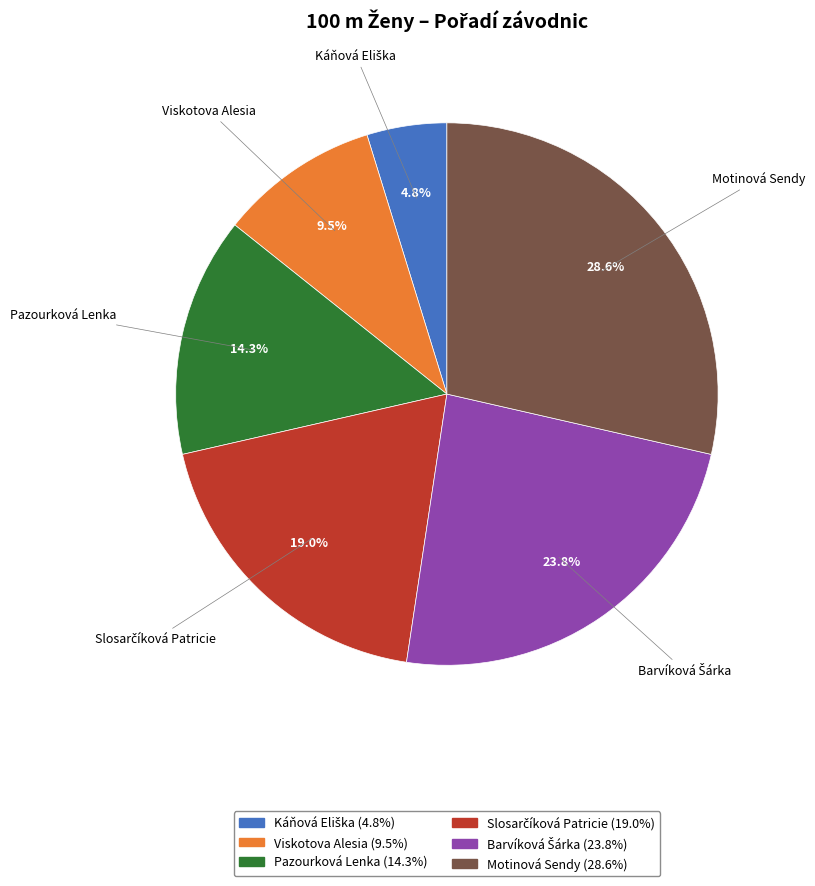

How many slices are in this pie chart?

6